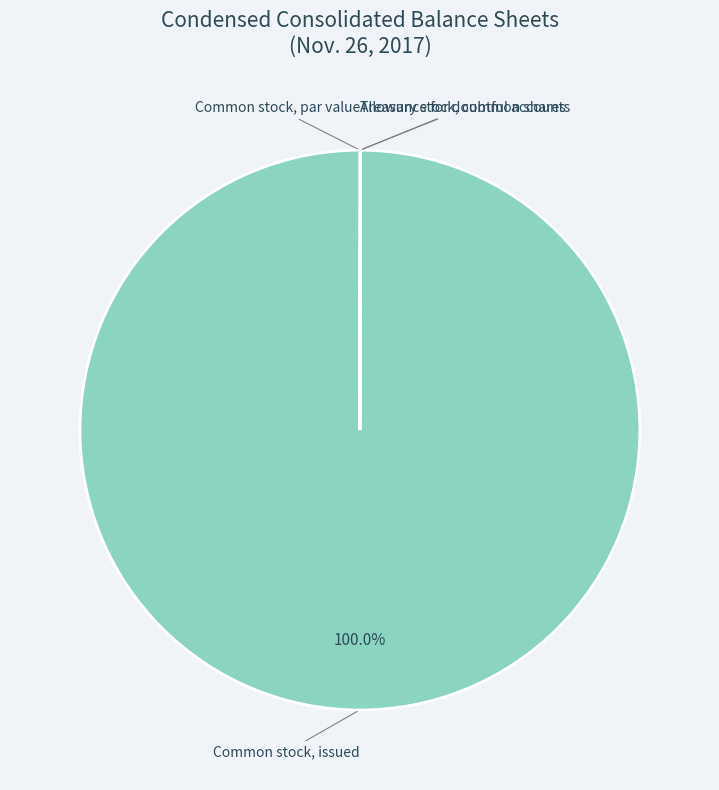

Does any single category account for the majority?

Yes